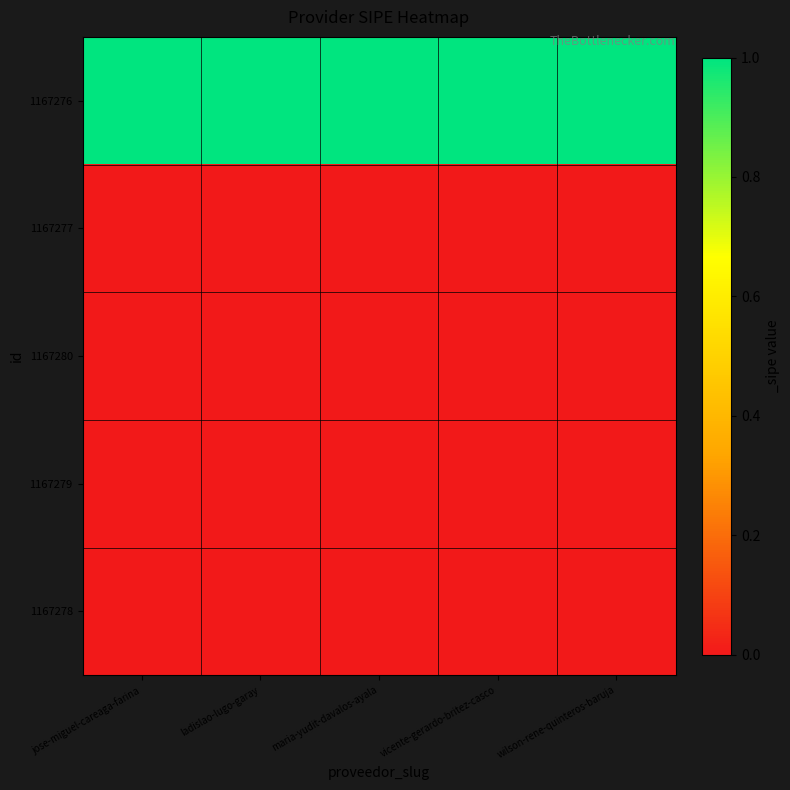

Count the number of data series in this chart.

5